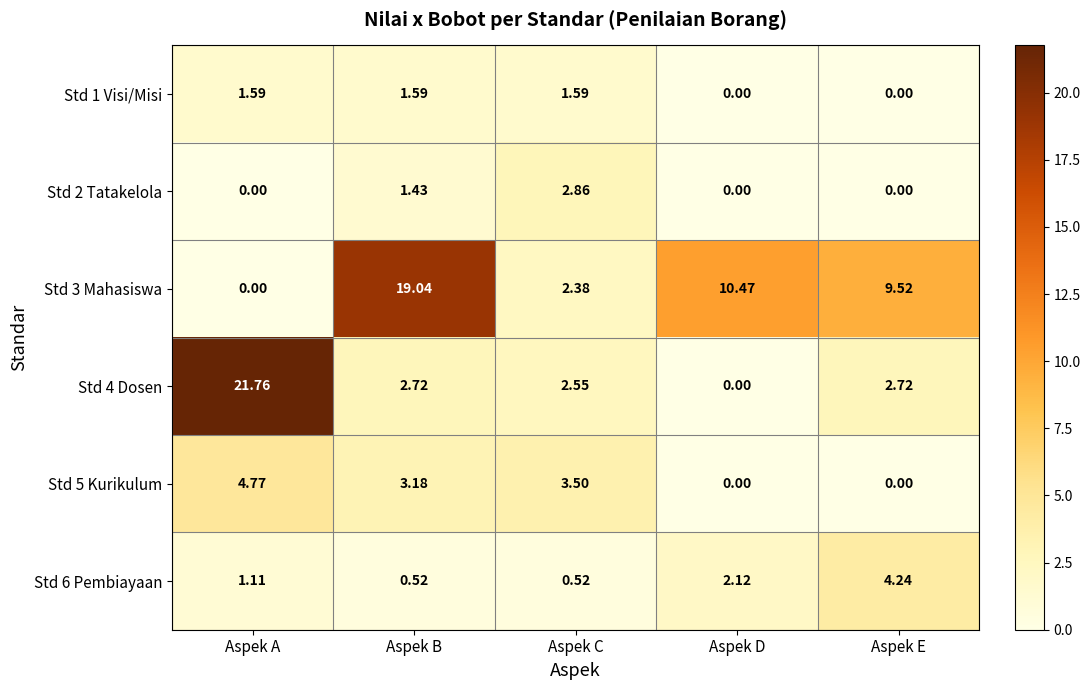

At which category is the sum across all series the highest?

Aspek A